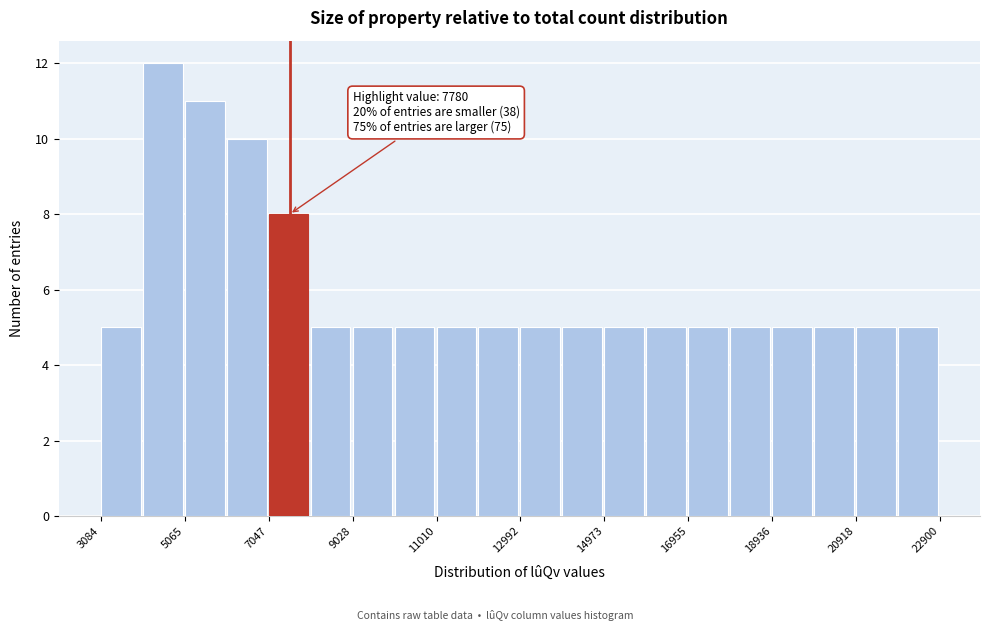

Over which range of the x-axis is the bar tallest?

4000 to 5000